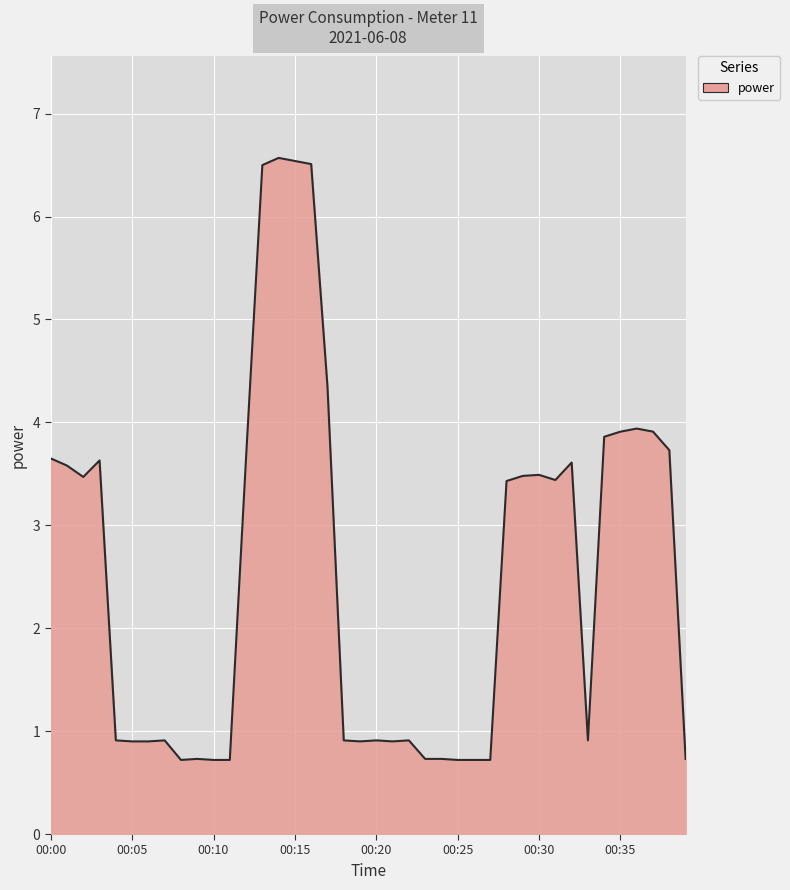

What is the difference between the maximum and minimum values?

5.9